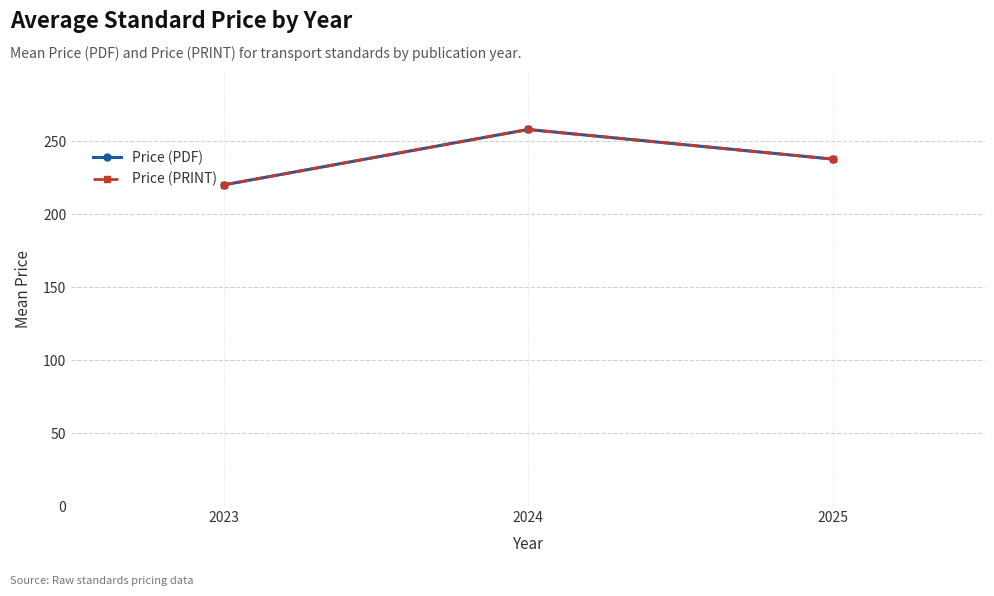

What is the value of the Price (PDF) point at the 3rd from the left?

237.7